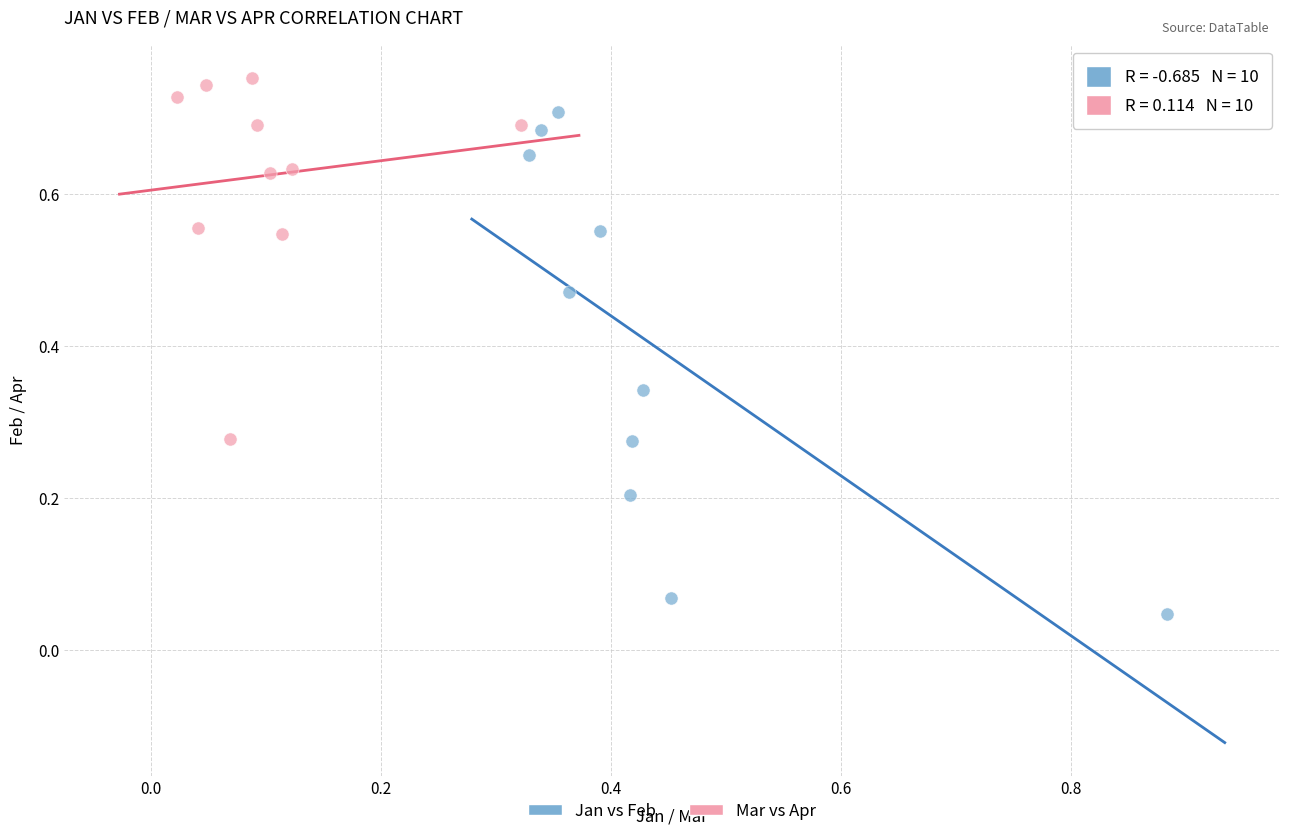

Which series reaches the minimum Y coordinate?

Jan vs Feb